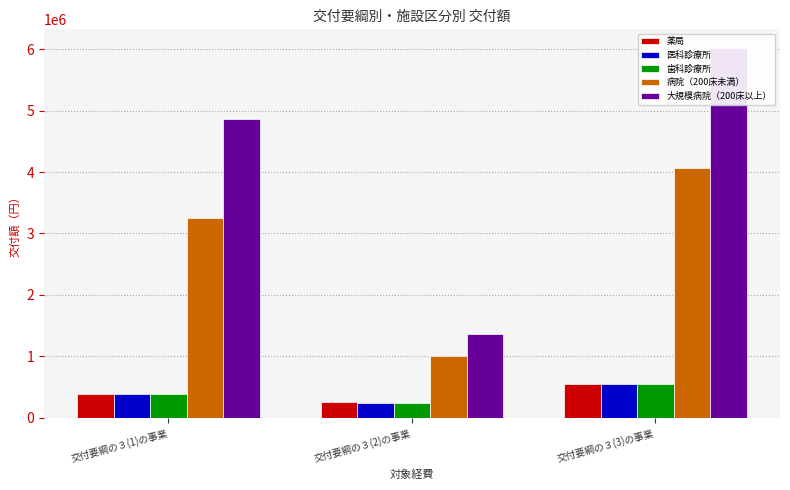

How many bars are there in total?

15